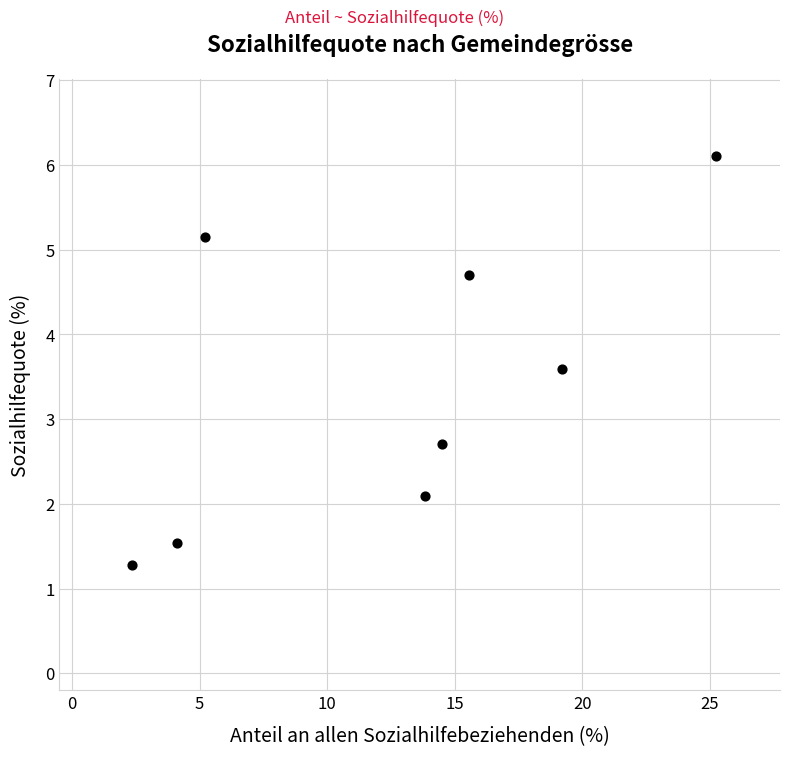

What Y value in the scatter plot is closest to 3?

2.7